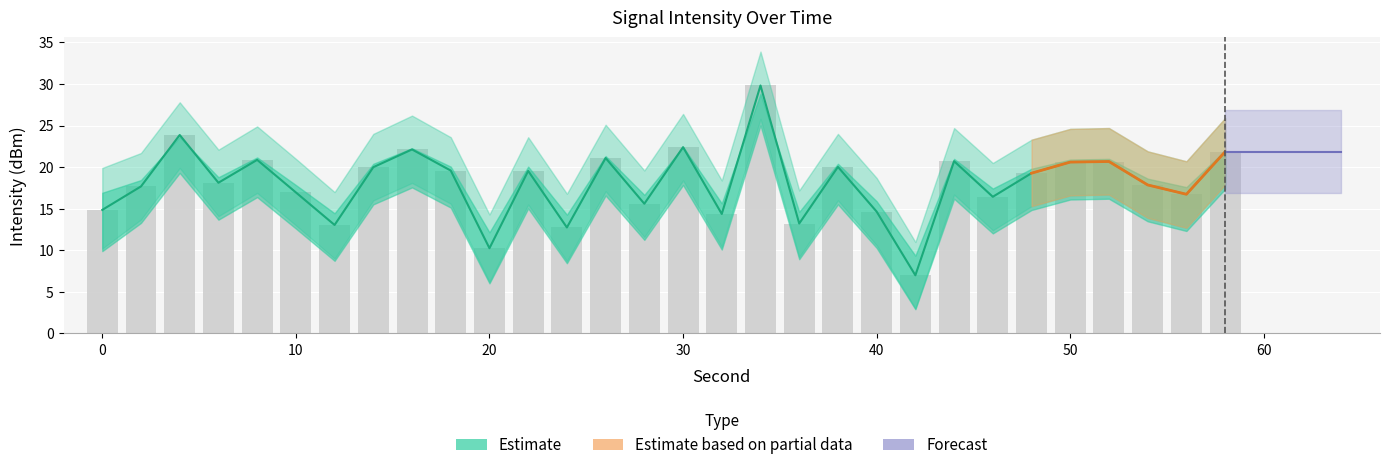

What is the difference between the intensity_mid values at 50 and 44?

0.1